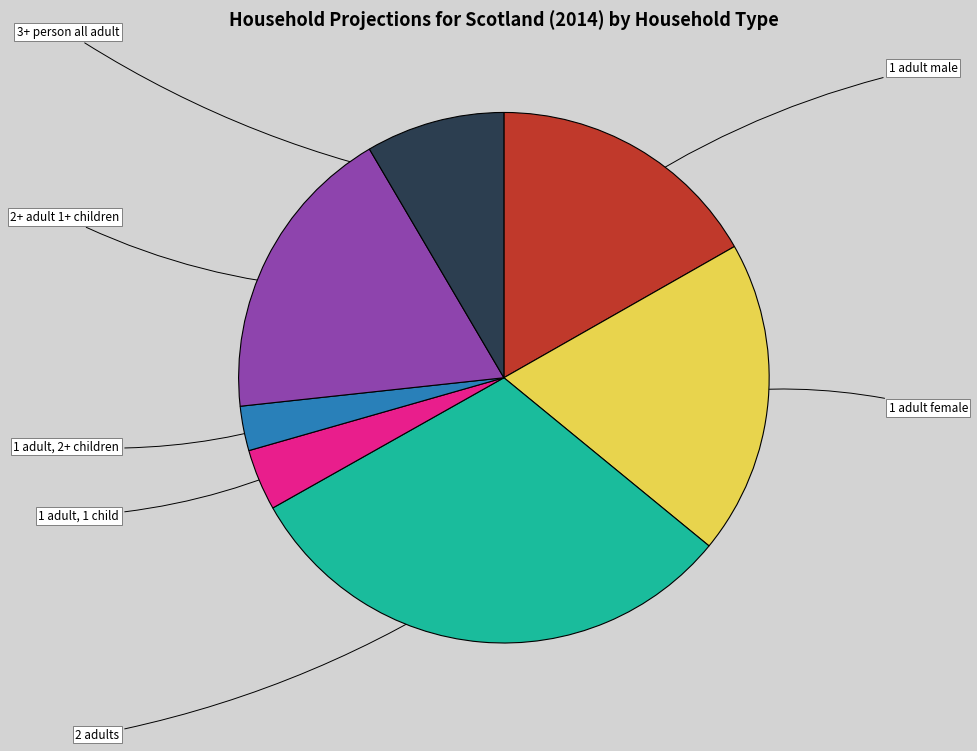

What percentage is NOT represented by 1 adult, 1 child?

96.3%